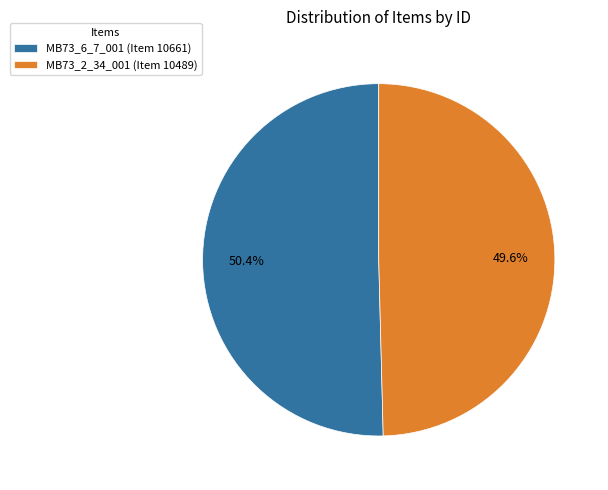

To the nearest percent, what is the difference between the largest and smallest slice percentages?

1%